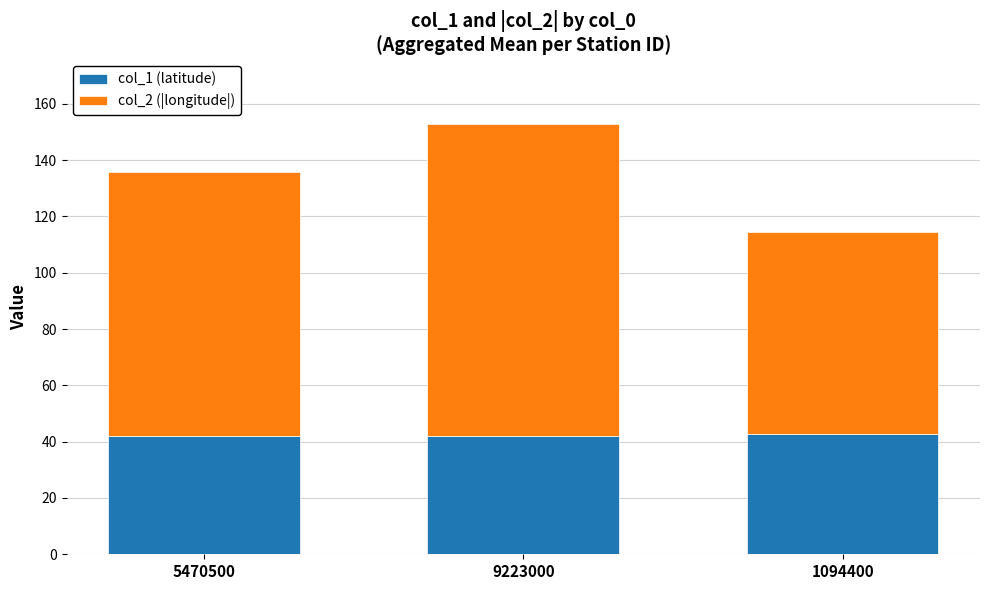

What is the sum of the col_1 (latitude) values at 1094400 and 9223000?

84.7